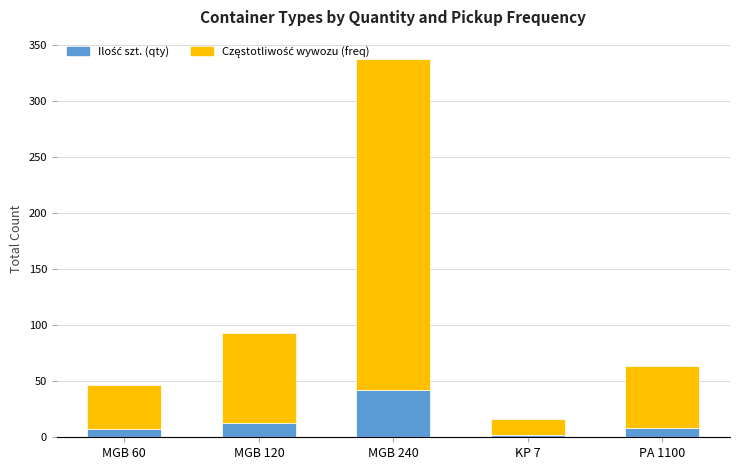

At which category is the sum across all series the highest?

MGB 240